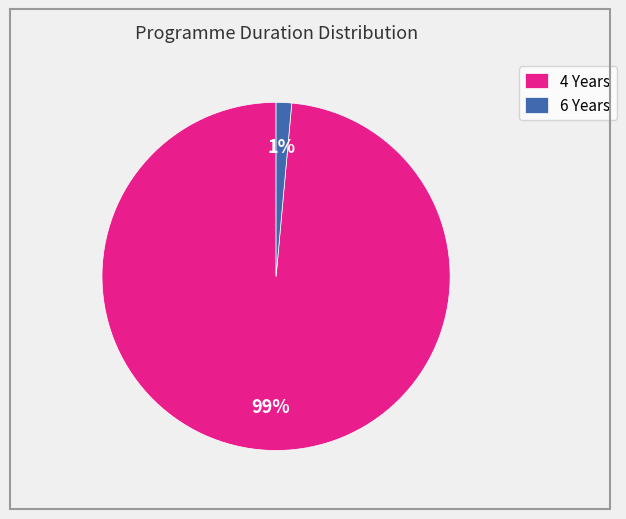

To the nearest percent, what is the average slice percentage?

50%